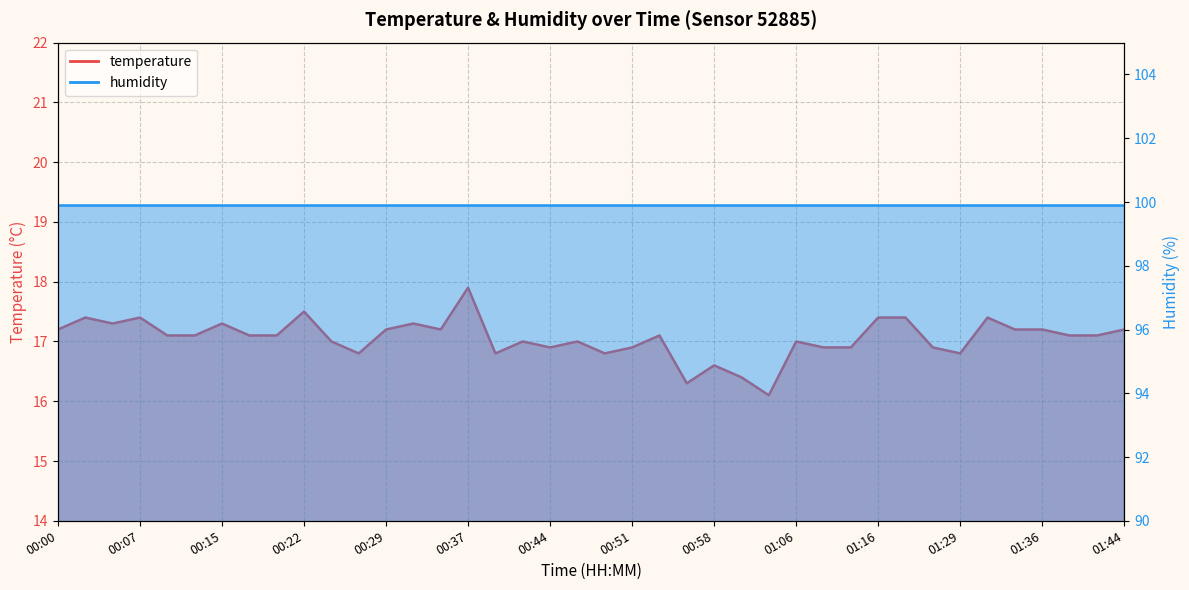

Read the value at 00:12.

17.1